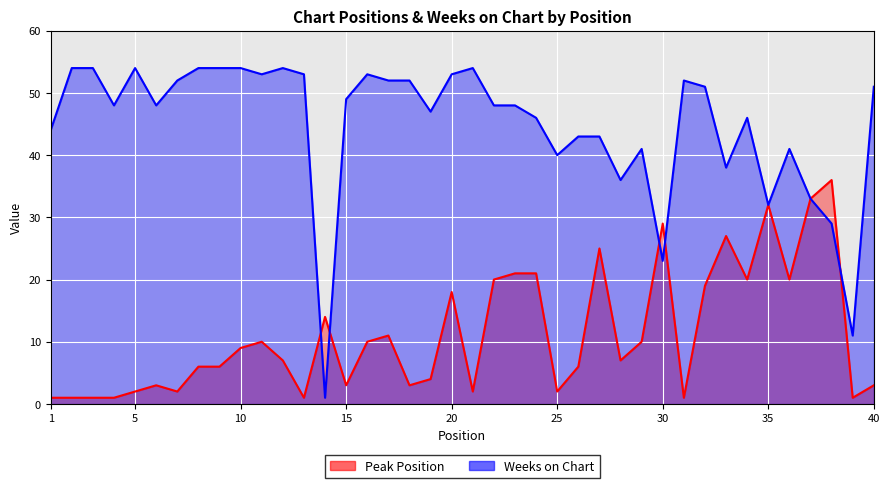

True or false: Peak Position and Weeks on Chart cross at least once.

True